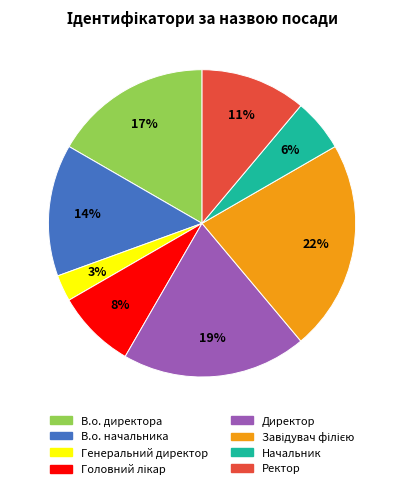

Between В.о. начальника and Начальник, which is larger?

В.о. начальника